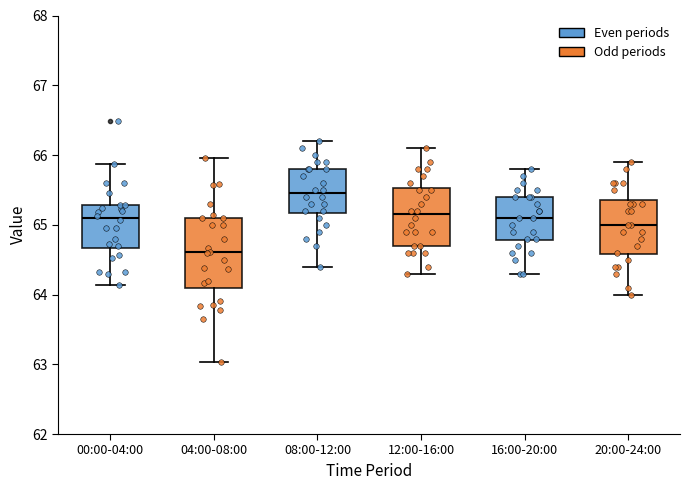

Which box has the highest median line?

08:00-12:00